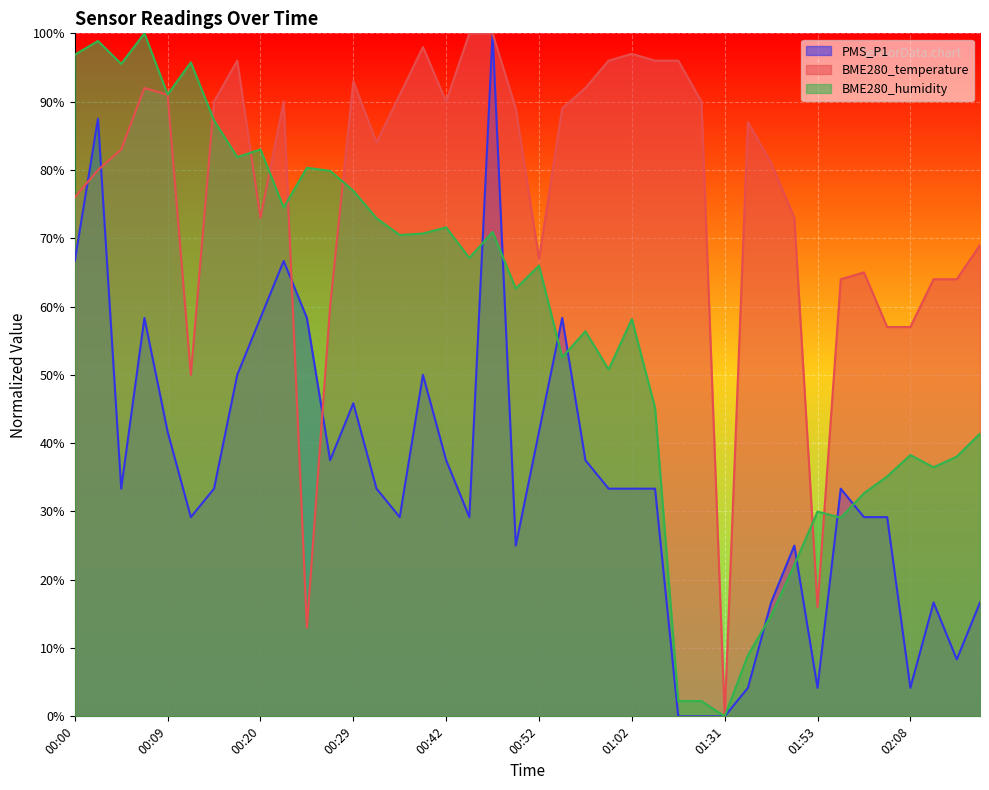

Which category has the lowest value in the BME280_humidity series?

01:31